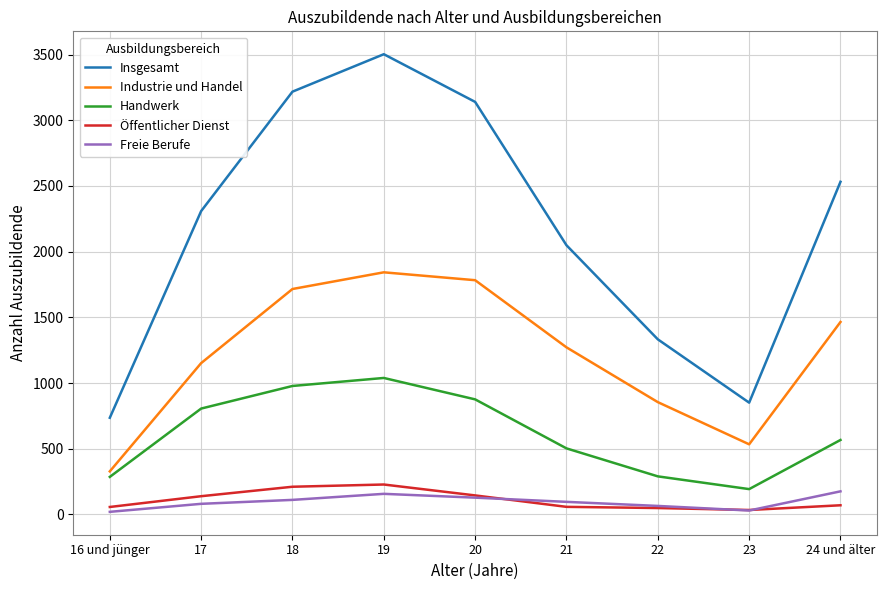

What position from the left is 23?

8